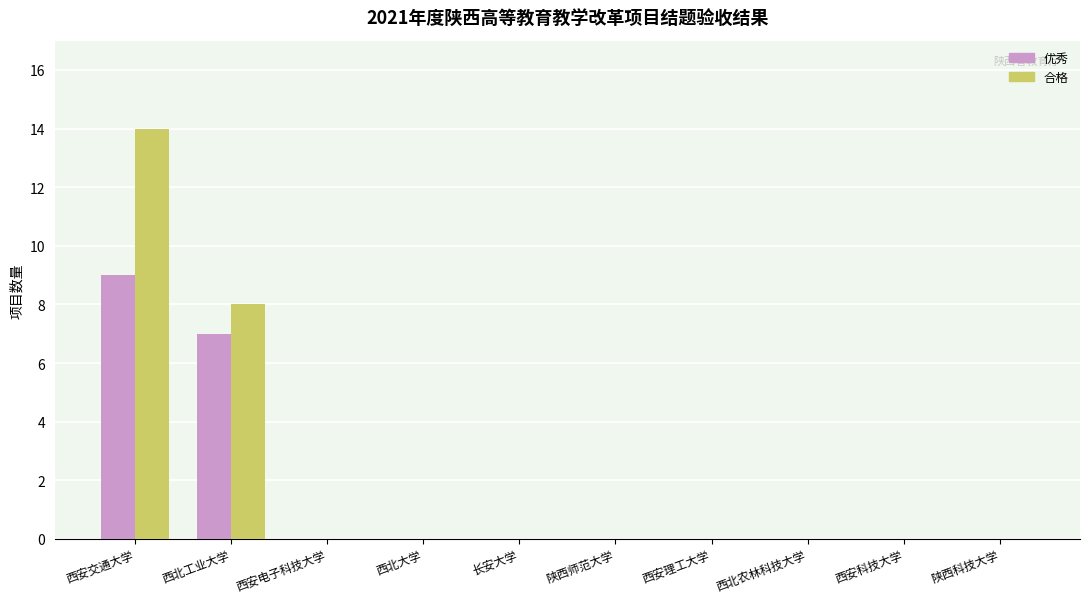

Reading left to right, transcribe all the data shown in this chart.

优秀: 西安交通大学=9	西北工业大学=7	西安电子科技大学=0	西北大学=0	长安大学=0	陕西师范大学=0	西安理工大学=0	西北农林科技大学=0	西安科技大学=0	陕西科技大学=0
合格: 西安交通大学=14	西北工业大学=8	西安电子科技大学=0	西北大学=0	长安大学=0	陕西师范大学=0	西安理工大学=0	西北农林科技大学=0	西安科技大学=0	陕西科技大学=0